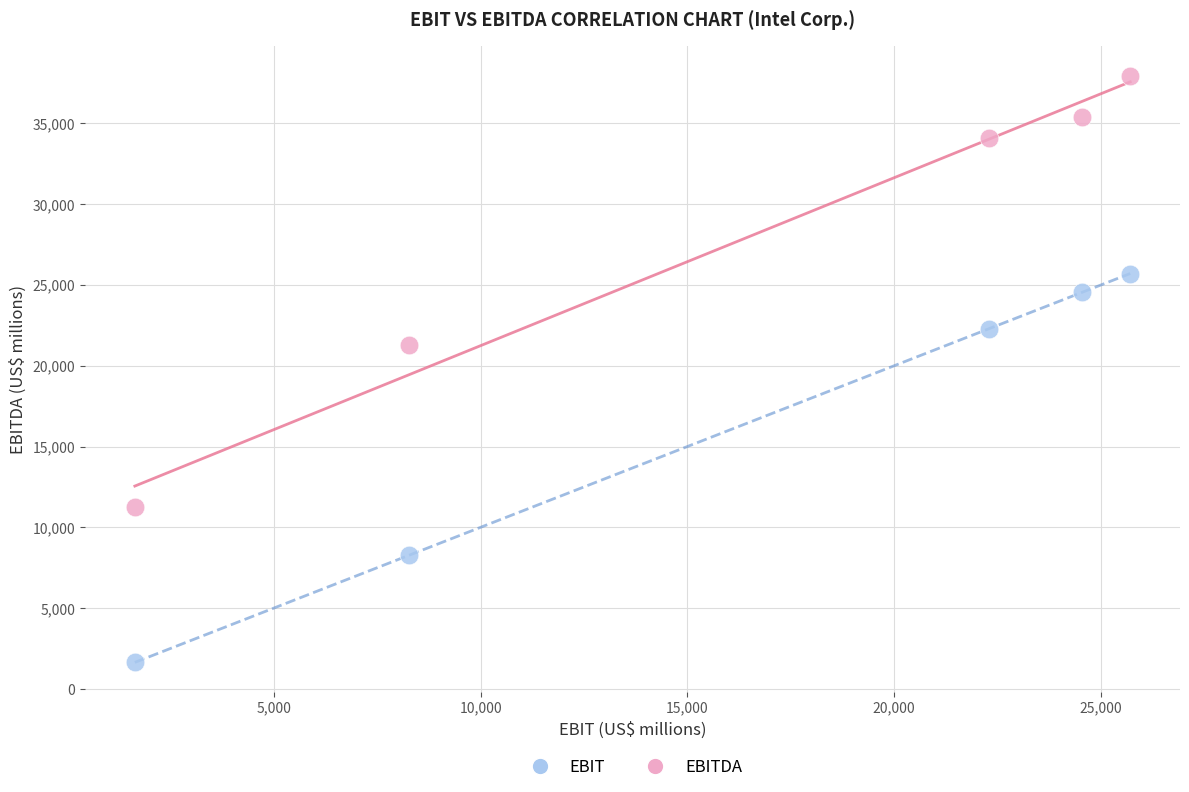

In the EBIT series, what Y value is closest to 13673?

8264